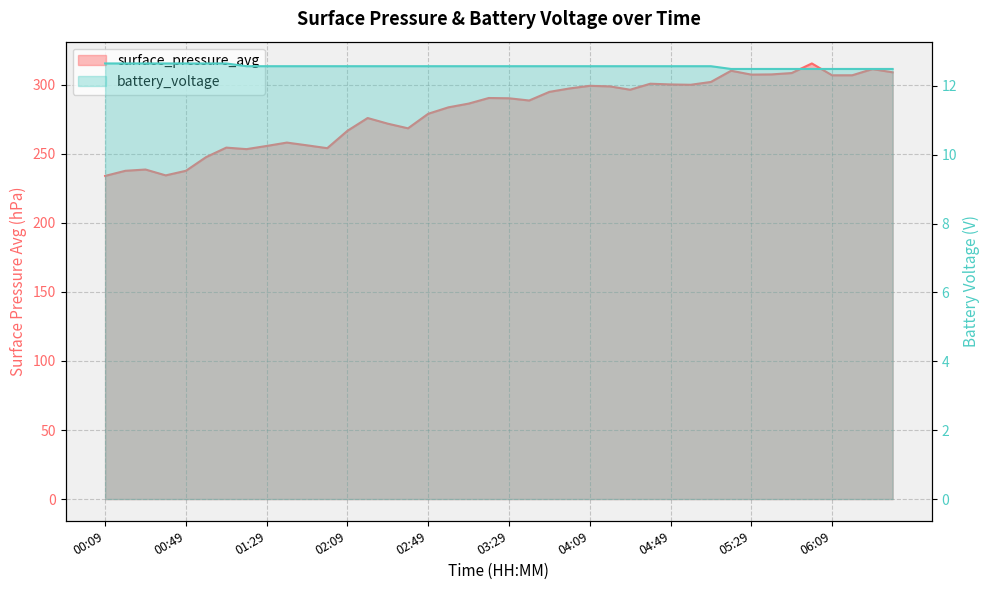

What is the label of the 31st point from the left?

05:09